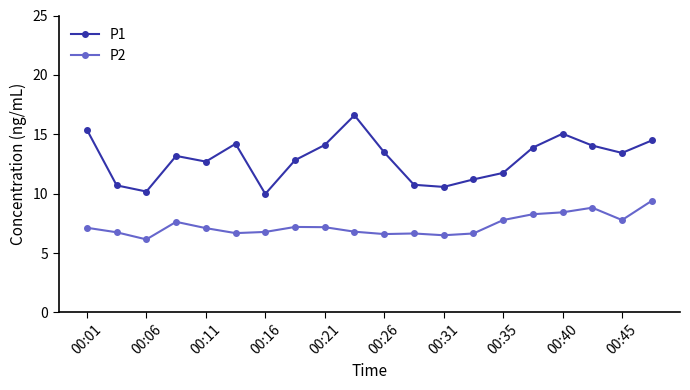

What is the greatest value displayed?

16.6